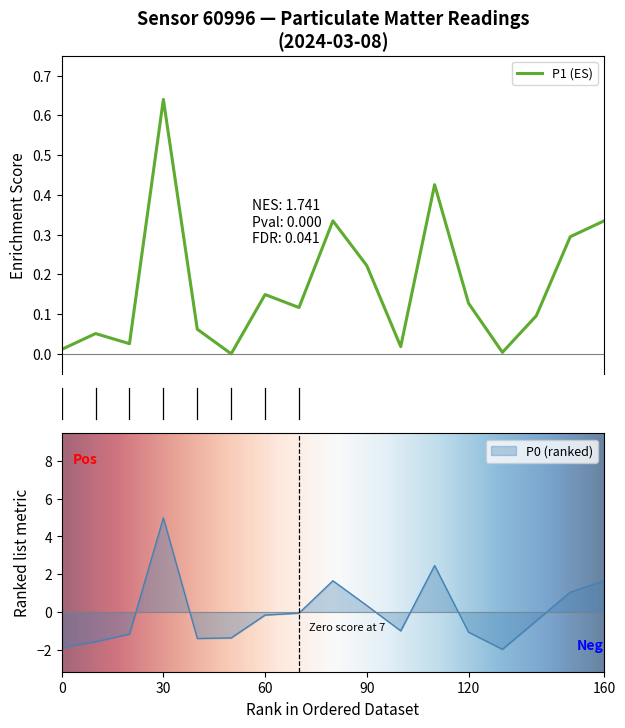

How many positive values does the P1 series have?

16